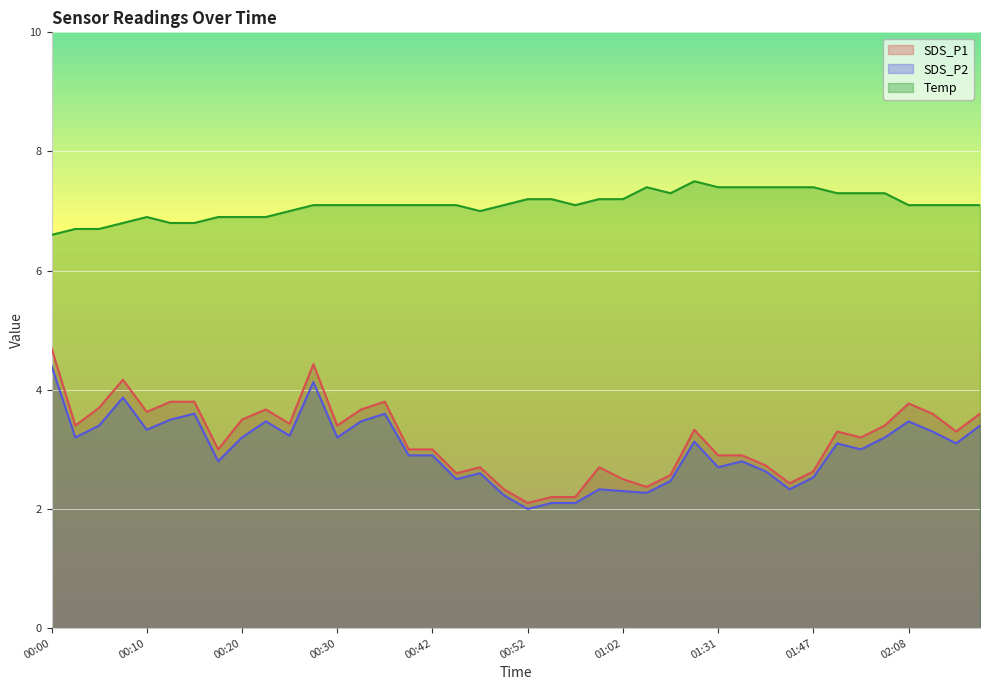

Which has a higher value, 00:15 or 00:10?

00:15